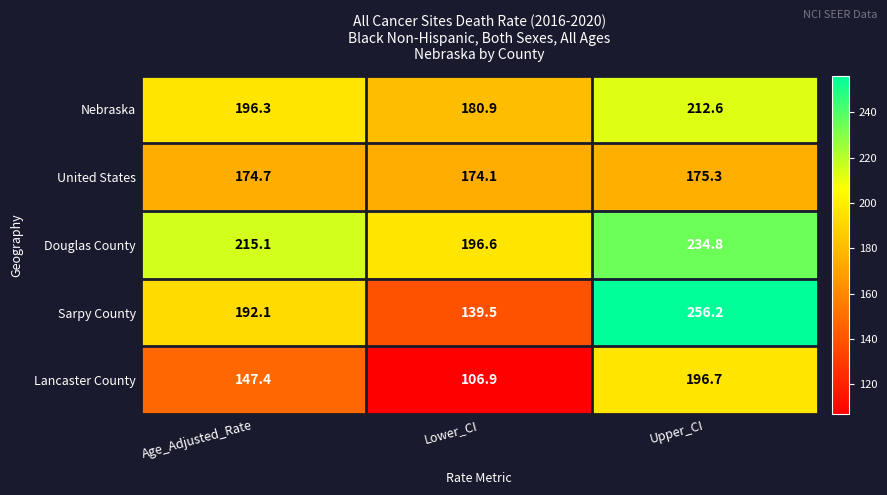

Reading right to left, extract all data points from this chart.

Nebraska: Upper_CI=212.6	Lower_CI=180.9	Age_Adjusted_Rate=196.3
United States: Upper_CI=175.3	Lower_CI=174.1	Age_Adjusted_Rate=174.7
Douglas County: Upper_CI=234.8	Lower_CI=196.6	Age_Adjusted_Rate=215.1
Sarpy County: Upper_CI=256.2	Lower_CI=139.5	Age_Adjusted_Rate=192.1
Lancaster County: Upper_CI=196.7	Lower_CI=106.9	Age_Adjusted_Rate=147.4